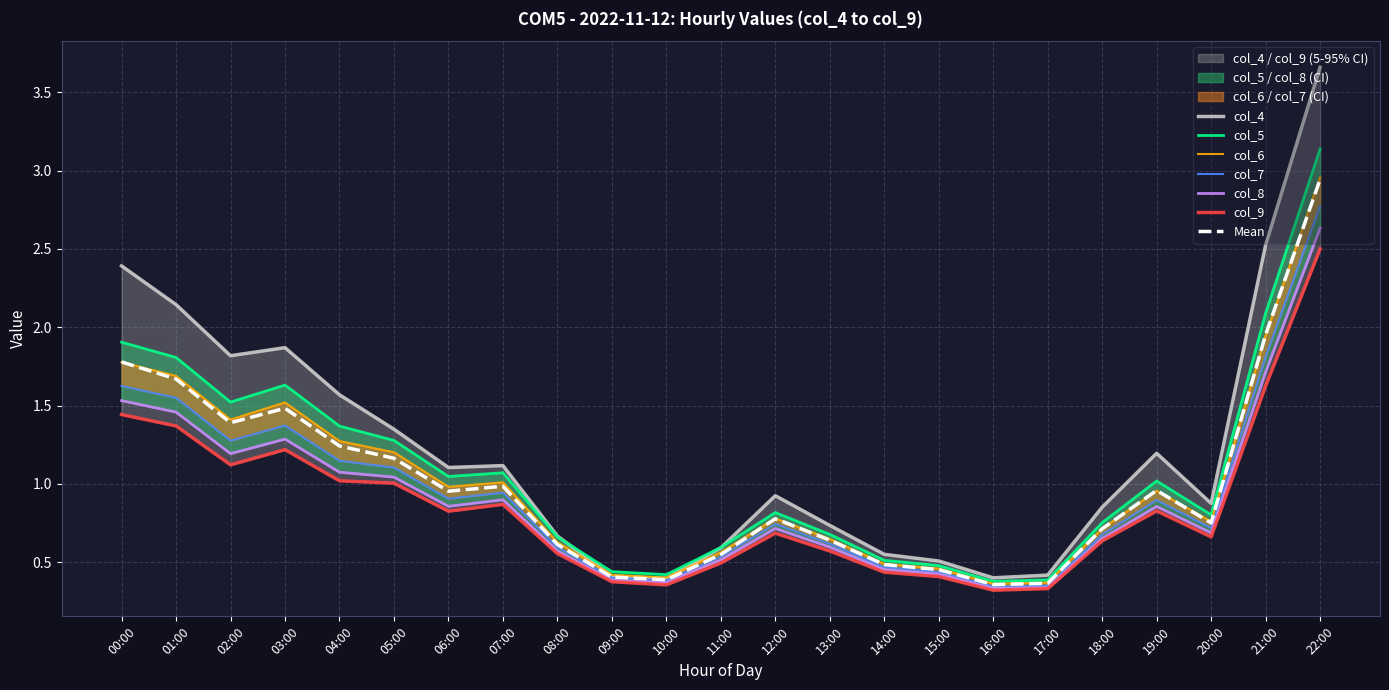

Rank the series at 00:00 from highest to lowest value.

col_4, col_5, col_6, col_7, col_8, col_9